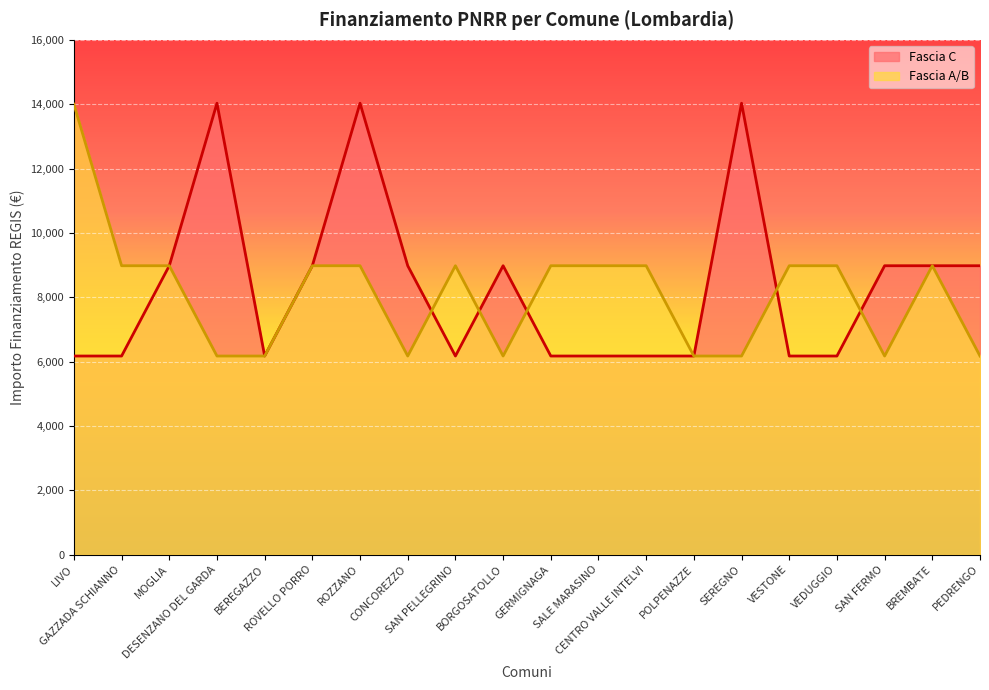

At which category does the chart reach its peak across all series?

DESENZANO DEL GARDA